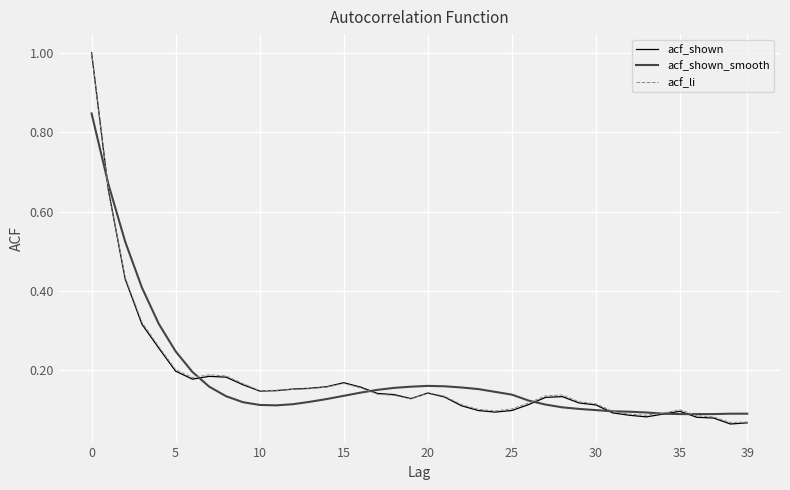

Which series has the largest range (max minus min)?

acf_shown